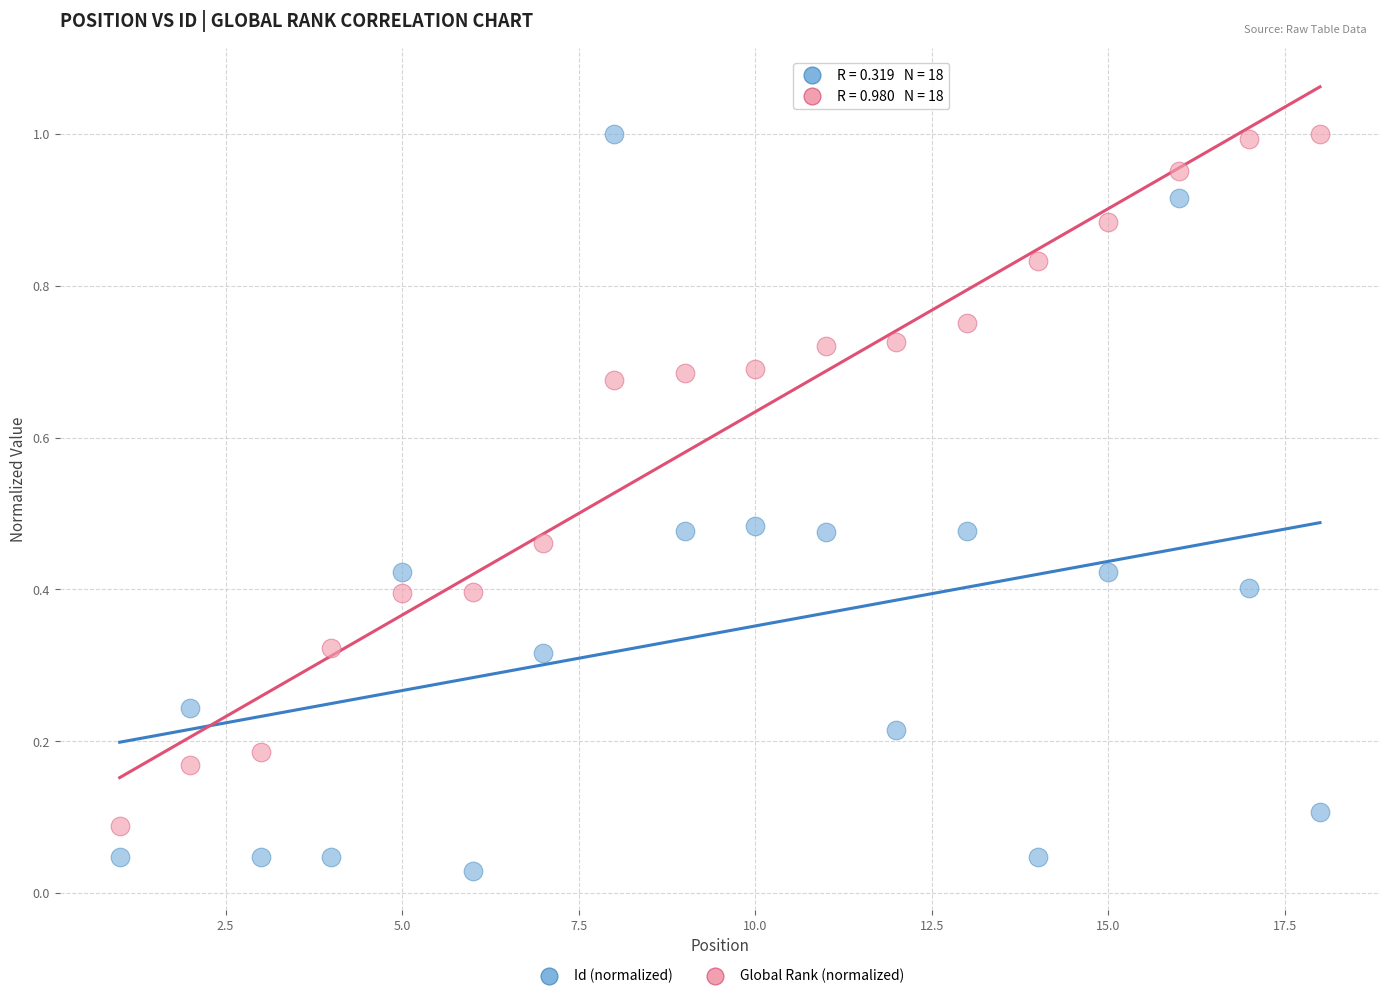

Across all data points, what is the range of X values (max minus min)?

17.0